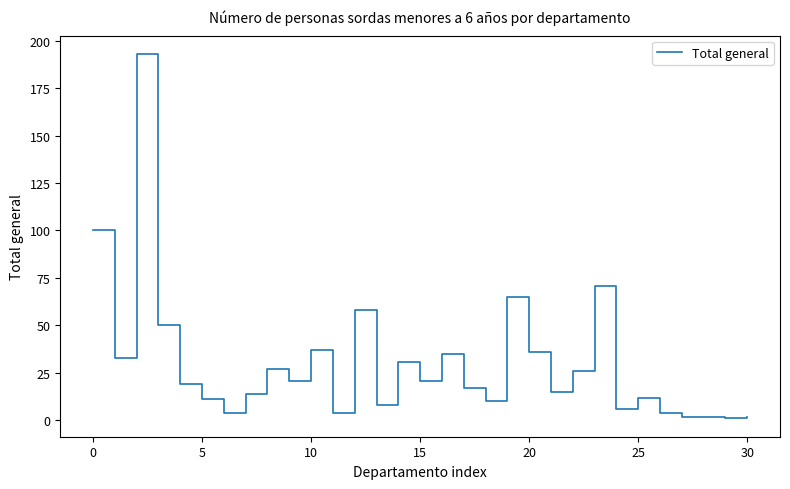

What is the smallest value displayed?

1